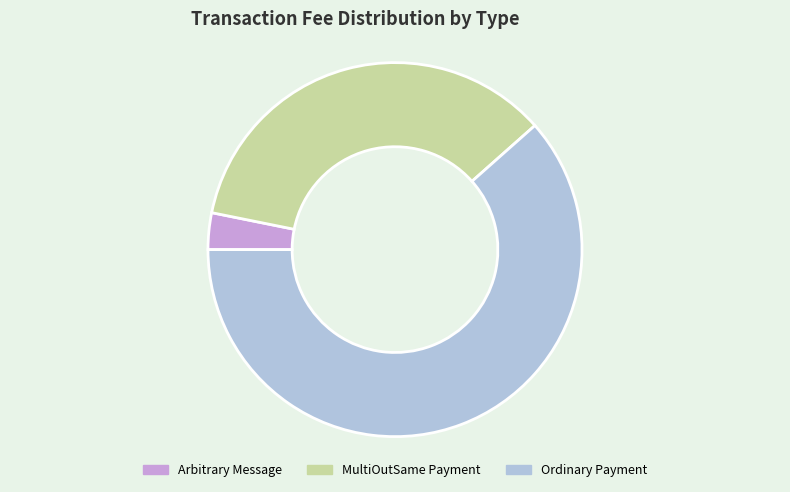

Which category accounts for the majority?

Ordinary Payment